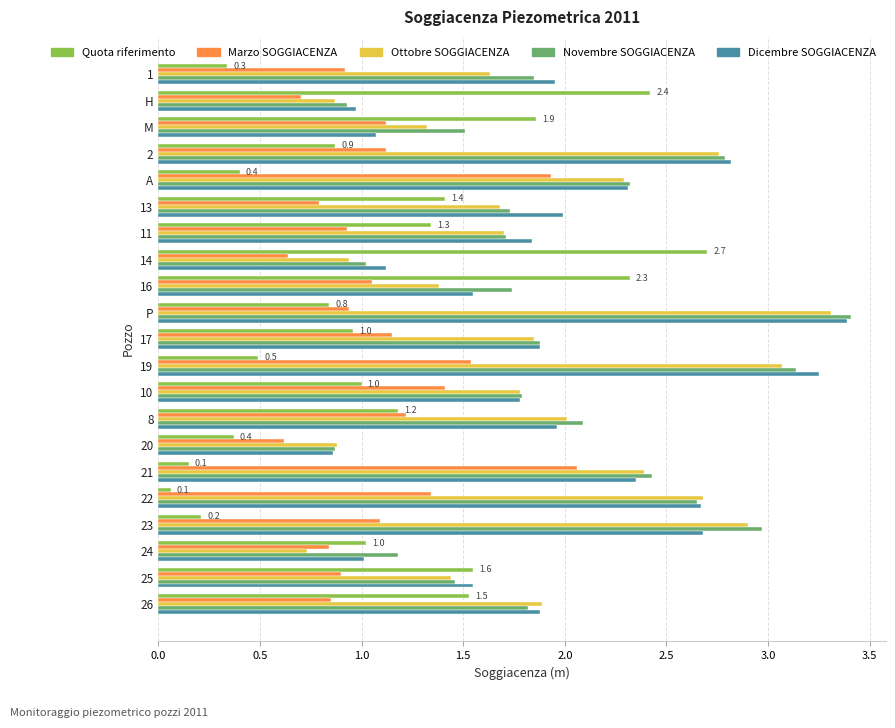

Which category has the highest value in the Marzo SOGGIACENZA series?

21